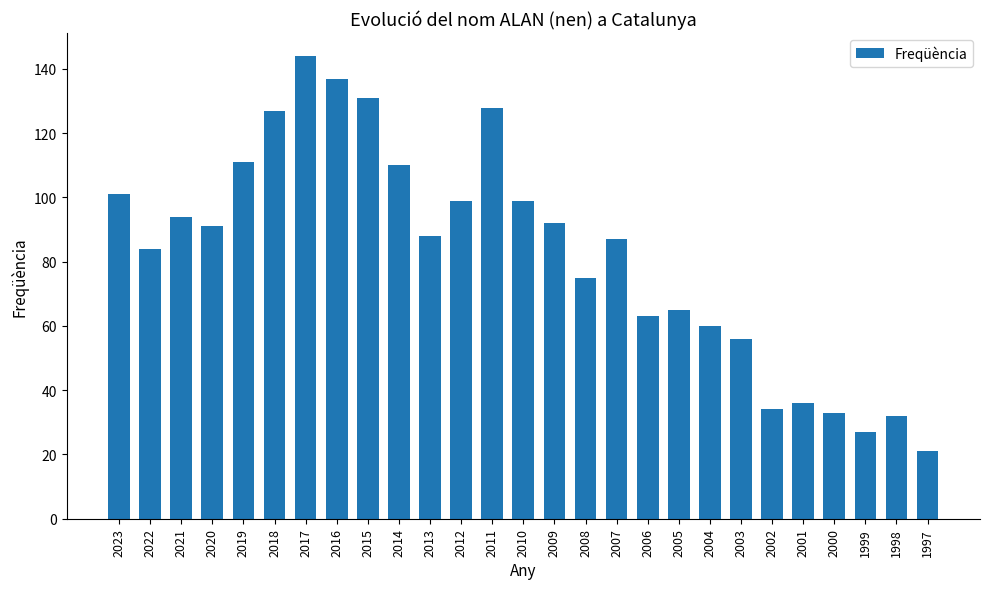

Reading left to right, list all the values displayed in this chart.

2023=101	2022=84	2021=94	2020=91	2019=111	2018=127	2017=144	2016=137	2015=131	2014=110	2013=88	2012=99	2011=128	2010=99	2009=92	2008=75	2007=87	2006=63	2005=65	2004=60	2003=56	2002=34	2001=36	2000=33	1999=27	1998=32	1997=21